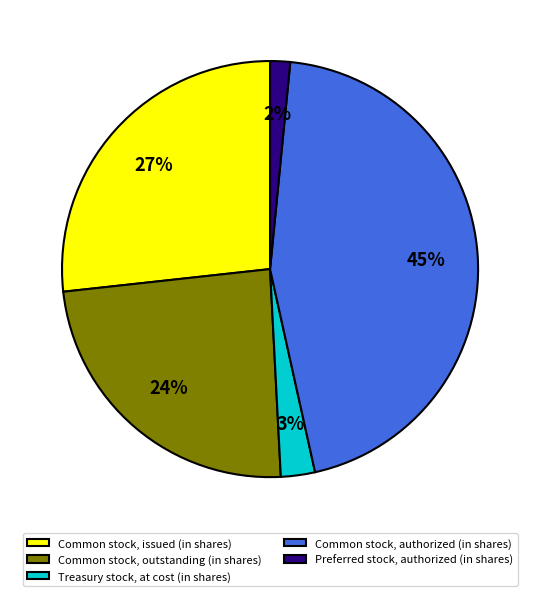

To the nearest percent, what portion does Treasury stock, at cost (in shares) represent?

3%